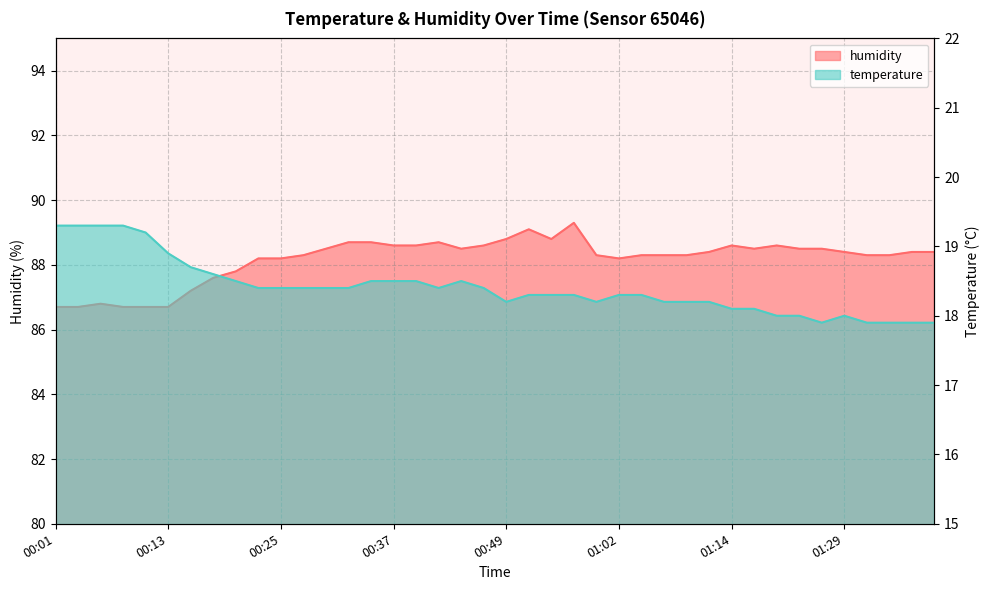

Rank the series by their average value, from highest to lowest.

humidity, temperature